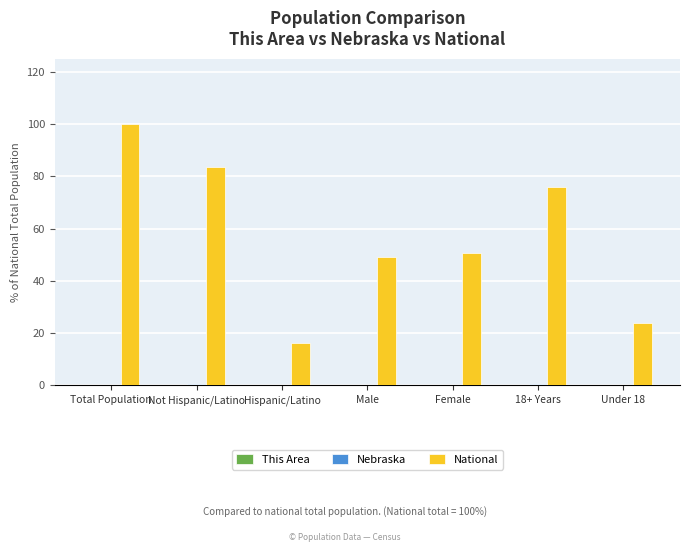

What is the sum of all National values?

400.0